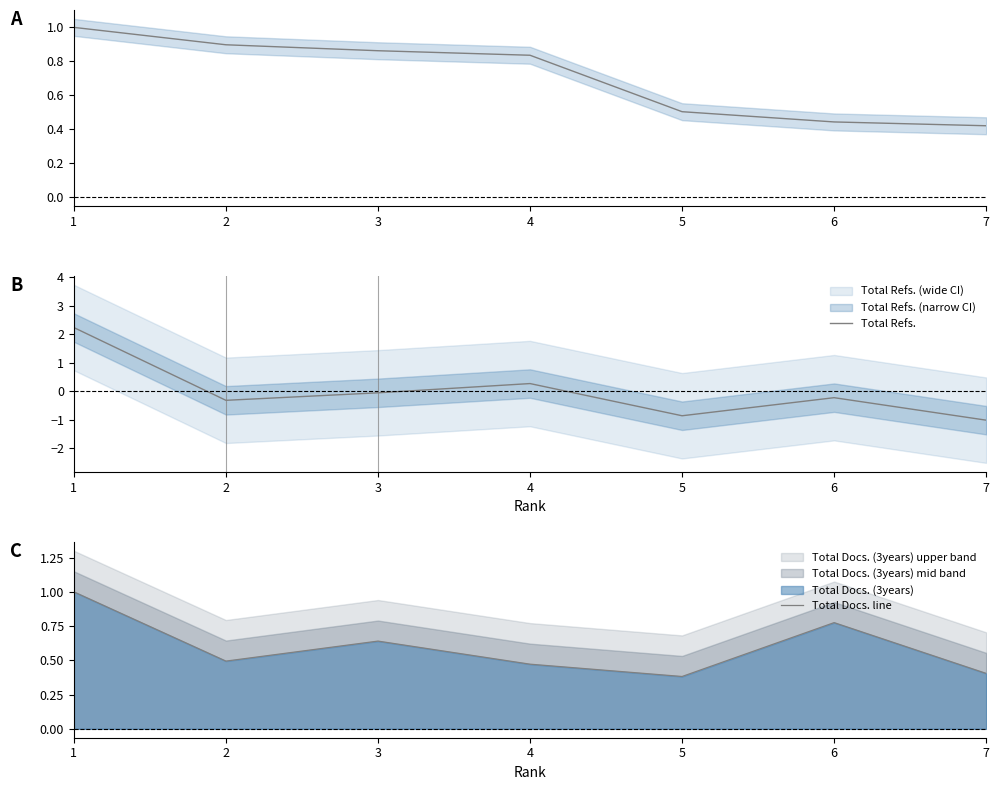

How many interior local valleys does the Total Docs. line series have?

2